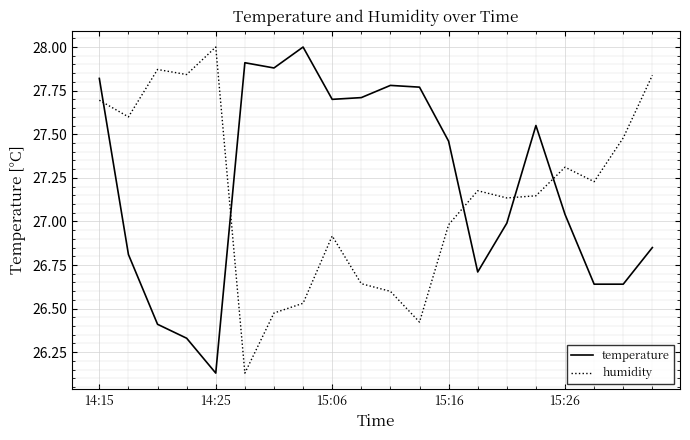

What is the highest value of the temperature series?

28.0